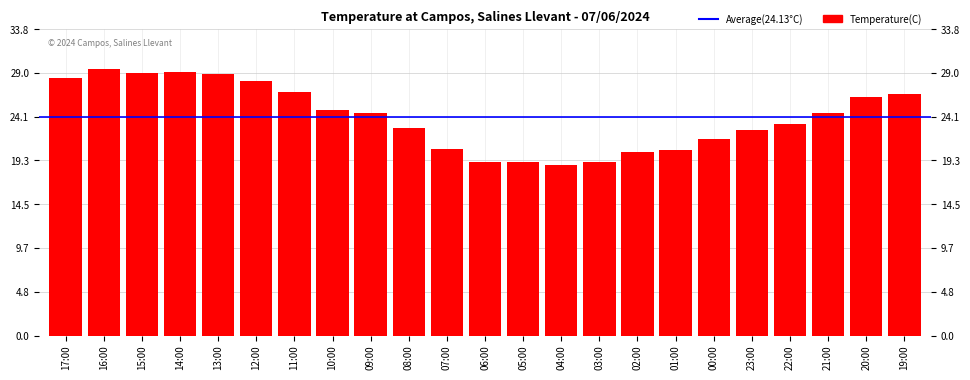

Reading left to right, list all the values displayed in this chart.

28.4	29.4	29.0	29.1	28.9	28.1	26.9	24.9	24.6	22.9	20.6	19.2	19.2	18.8	19.1	20.2	20.5	21.7	22.7	23.3	24.6	26.3	26.6